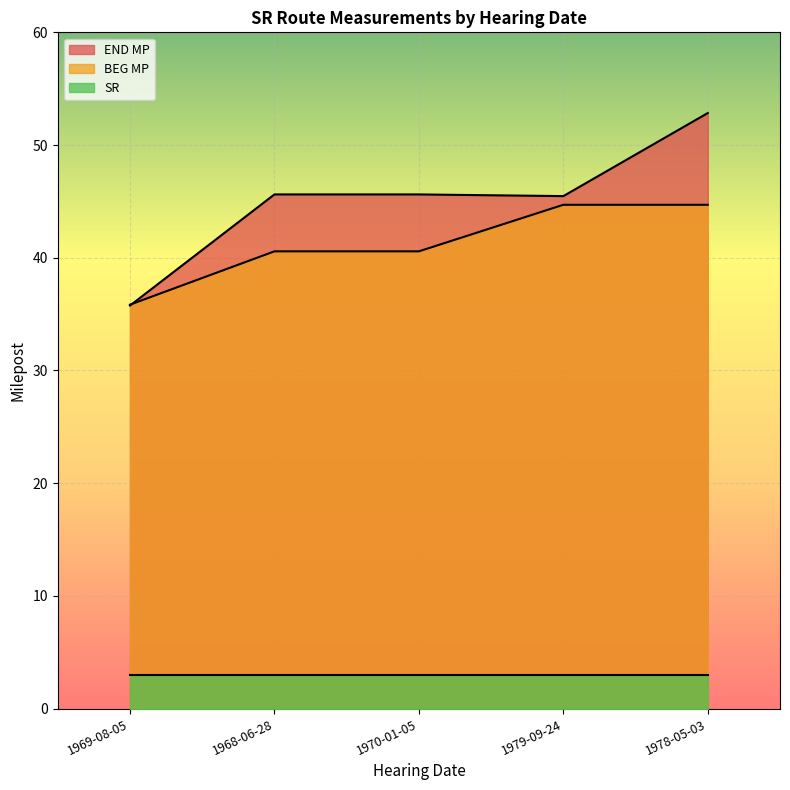

What is the total value across all series at 1968-06-28?

89.2